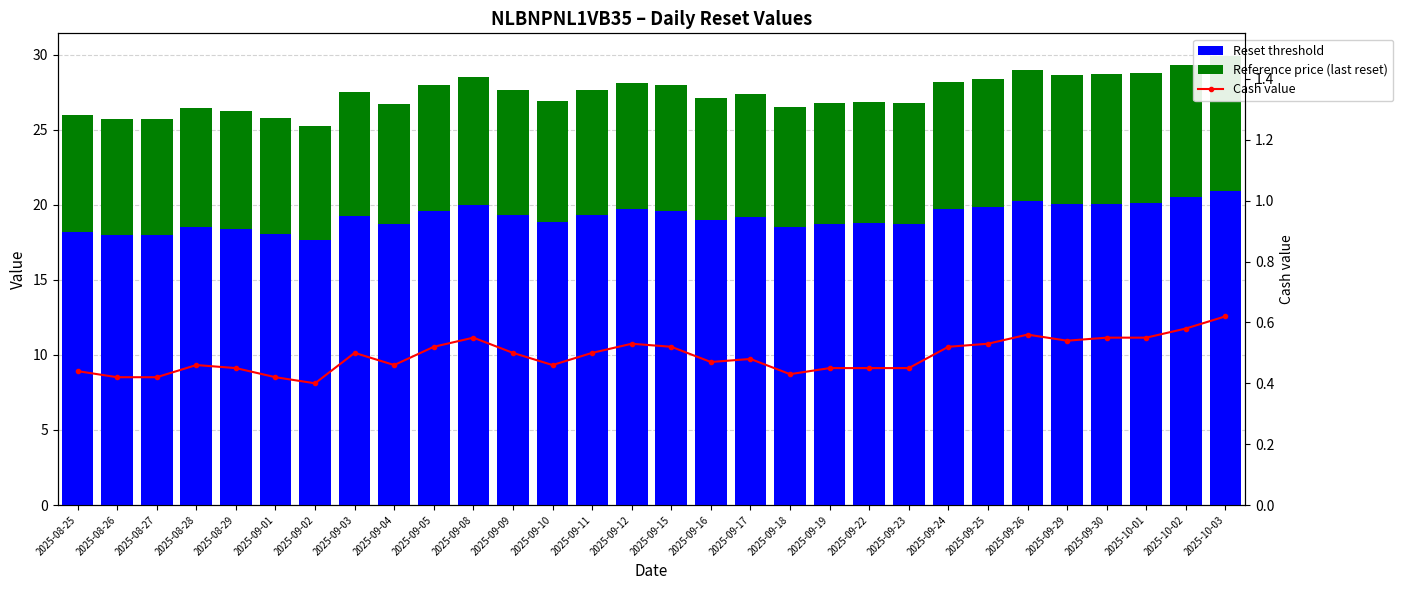

Rank the series by their average value, from highest to lowest.

Reset threshold, Reference price (last reset), Cash value